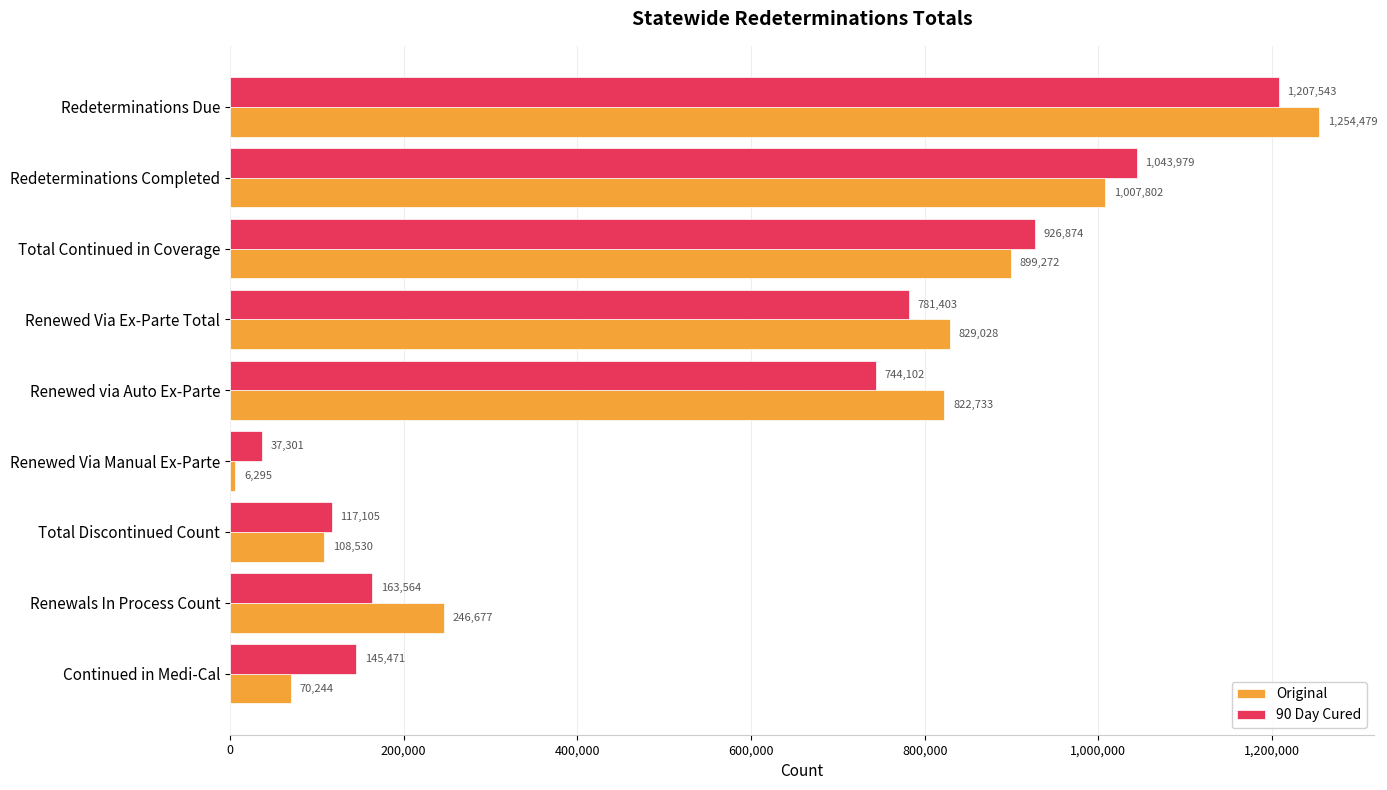

Which series has the widest spread of values?

Original